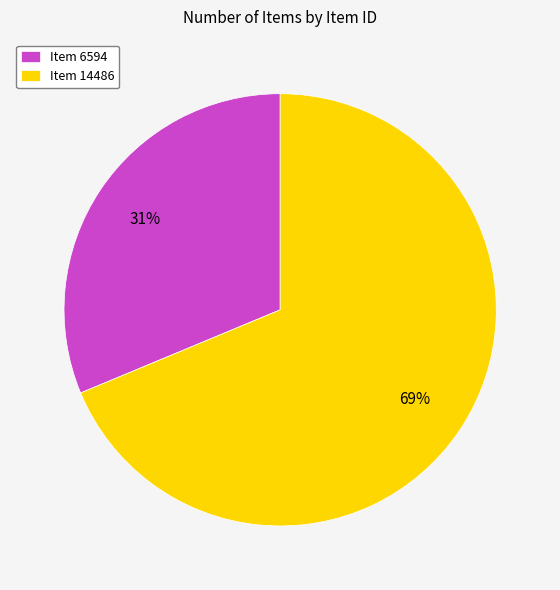

To the nearest percent, what percentage of the pie is Item 6594?

31%